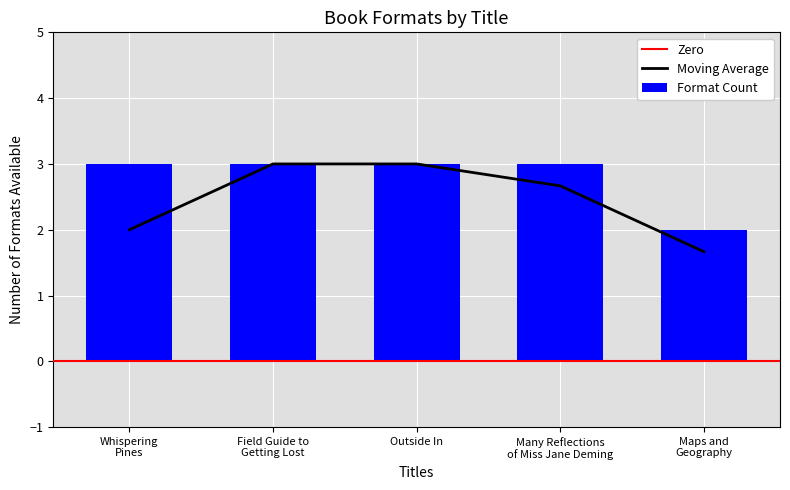

The chart shows a value of 5 at Field Guide to Getting Lost. True or false?

False